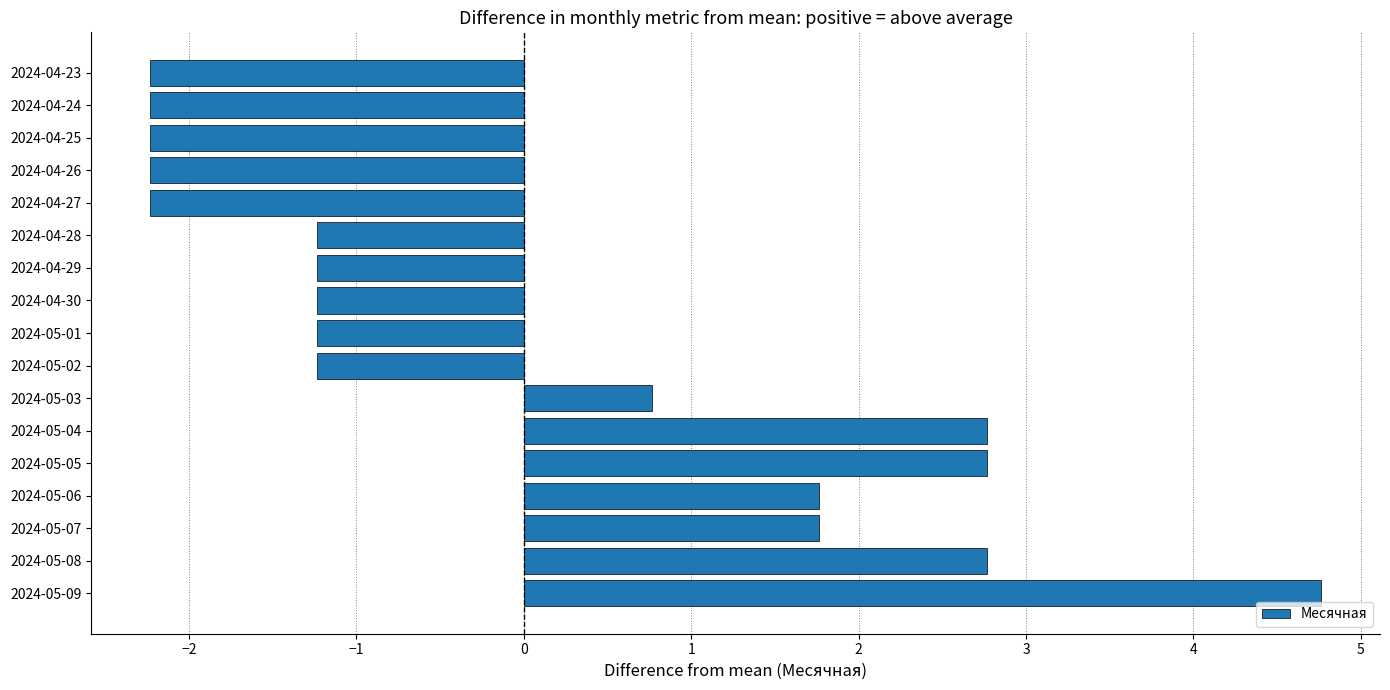

Reading bottom to top, extract all data points from this chart.

2024-05-09=4.8	2024-05-08=2.8	2024-05-07=1.8	2024-05-06=1.8	2024-05-05=2.8	2024-05-04=2.8	2024-05-03=0.8	2024-05-02=-1.2	2024-05-01=-1.2	2024-04-30=-1.2	2024-04-29=-1.2	2024-04-28=-1.2	2024-04-27=-2.2	2024-04-26=-2.2	2024-04-25=-2.2	2024-04-24=-2.2	2024-04-23=-2.2